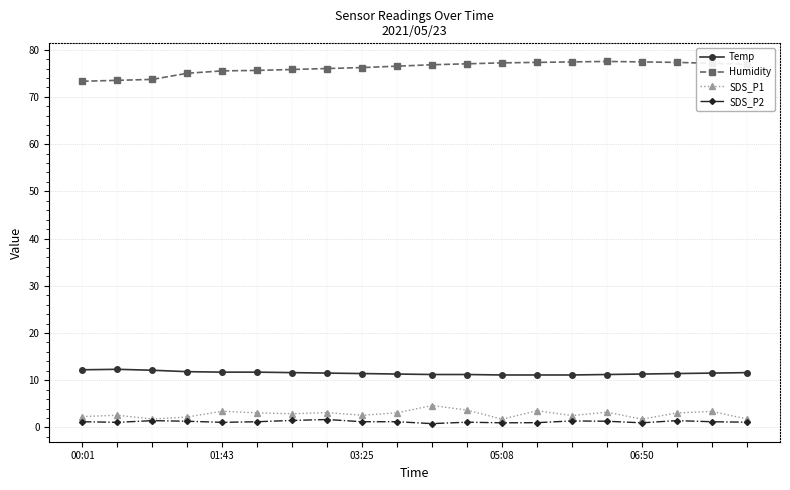

What is the average value of the SDS_P1 series?

2.8